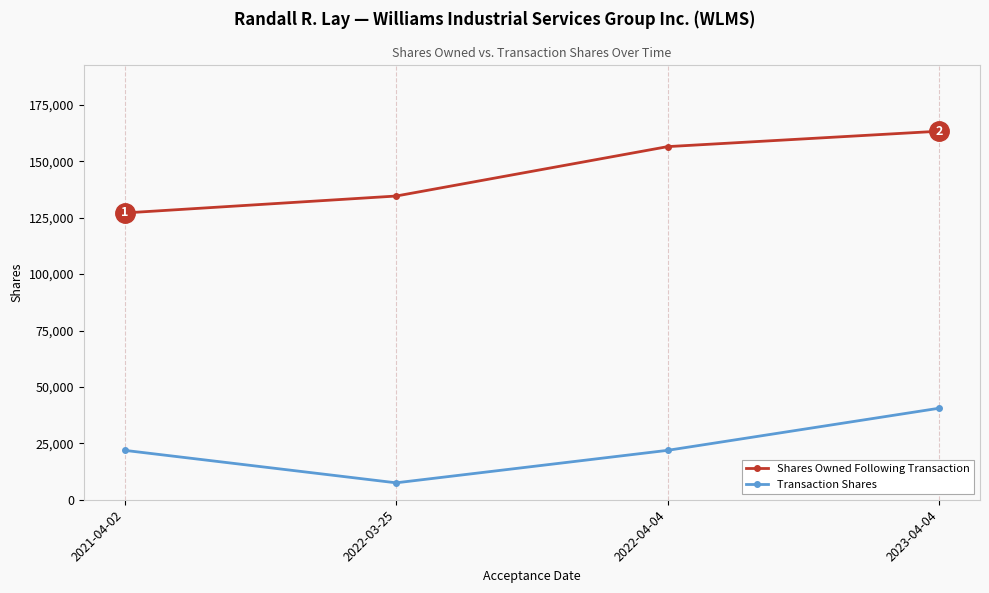

Read the Shares Owned Following Transaction value at 2023-04-04, to the nearest 10.

163340